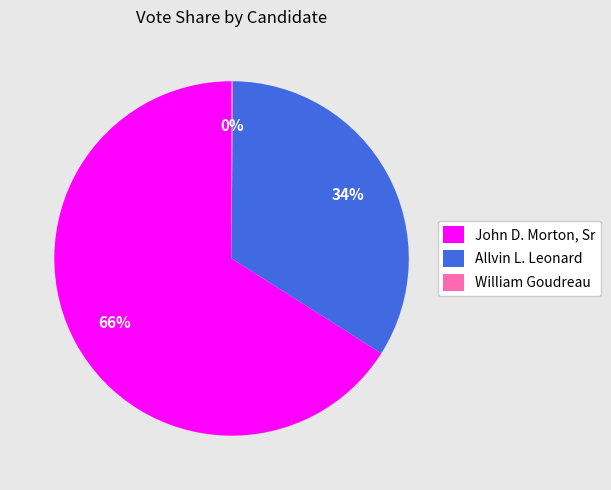

Is Allvin L. Leonard the majority of the pie?

No